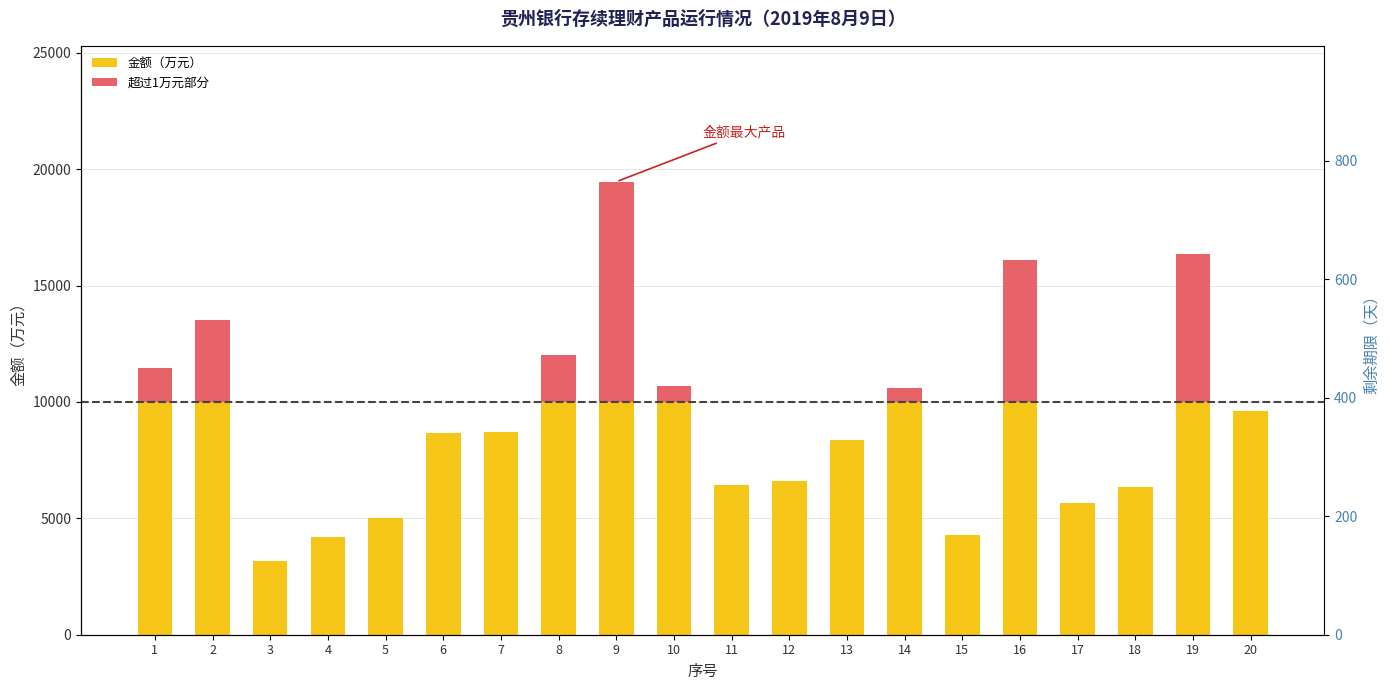

Does the chart contain any negative values?

No